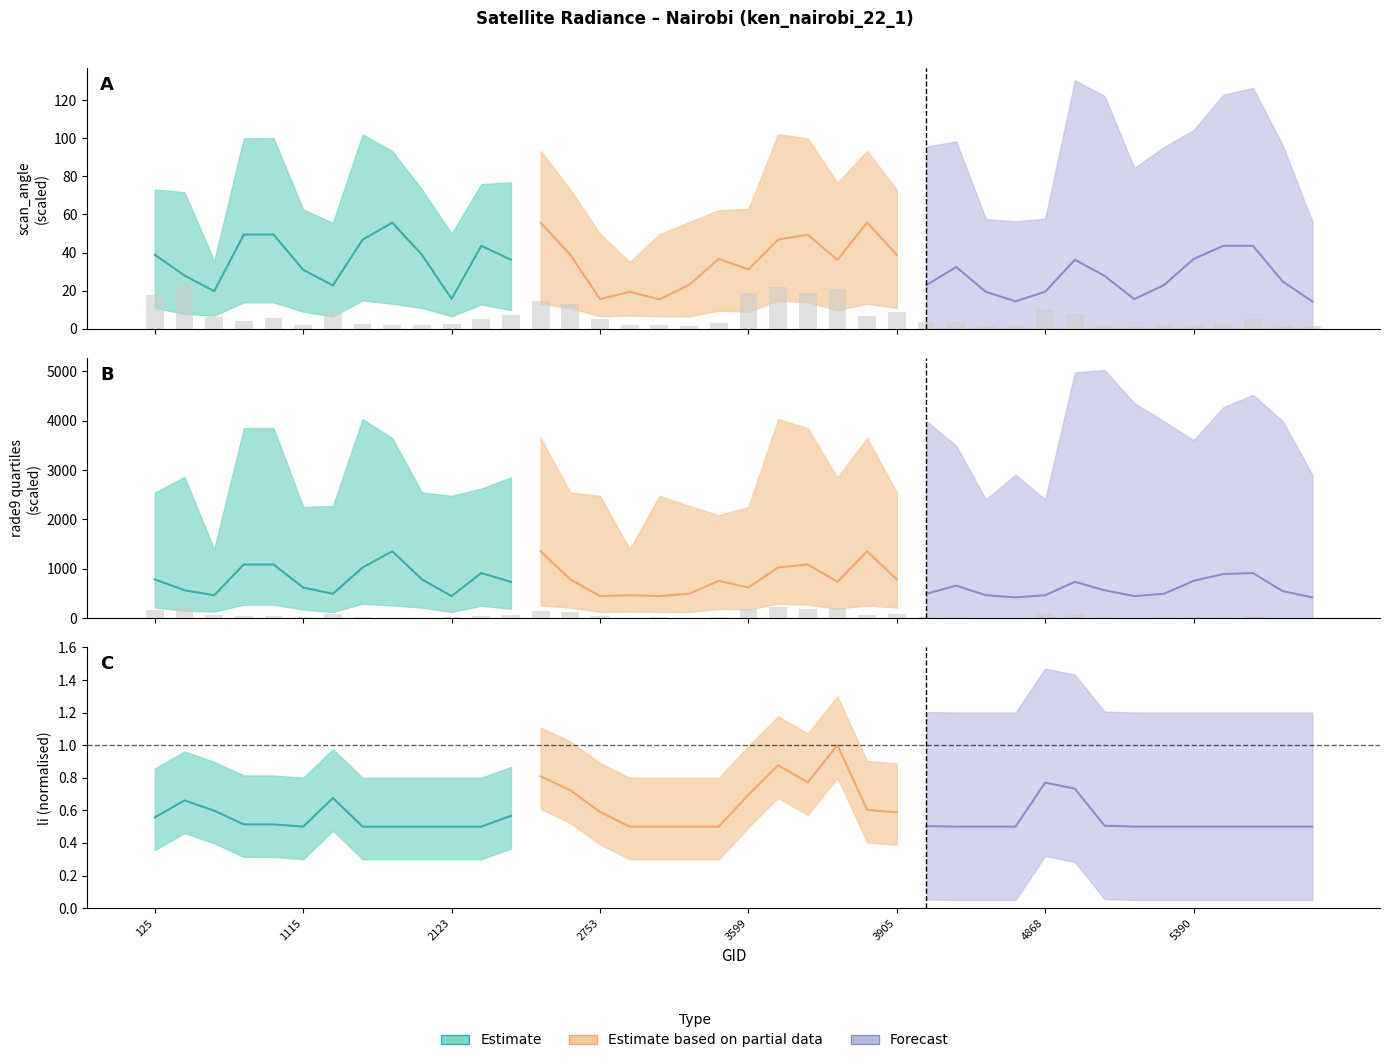

True or false: the data shows 8.8 at 5390.

False